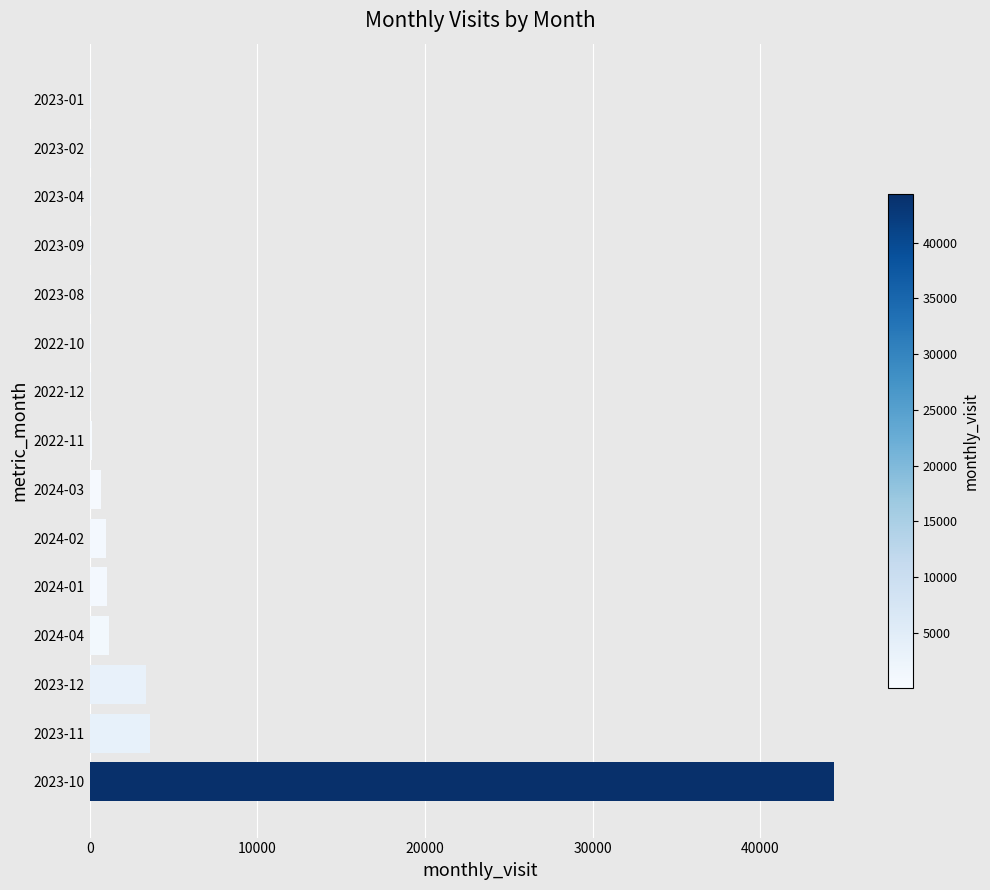

At which category does the chart reach its peak across all series?

2023-10